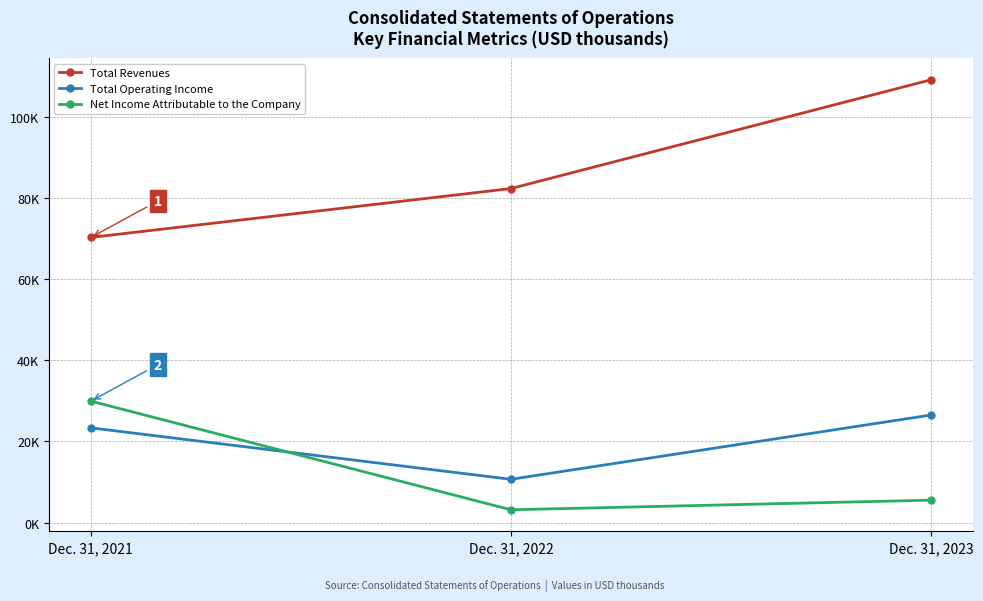

Reading left to right, what are all the values shown in this chart?

Total Revenues: Dec. 31, 2021=70272	Dec. 31, 2022=82320	Dec. 31, 2023=109119
Total Operating Income: Dec. 31, 2021=23345	Dec. 31, 2022=10667	Dec. 31, 2023=26506
Net Income Attributable to the Company: Dec. 31, 2021=29940	Dec. 31, 2022=3158	Dec. 31, 2023=5530